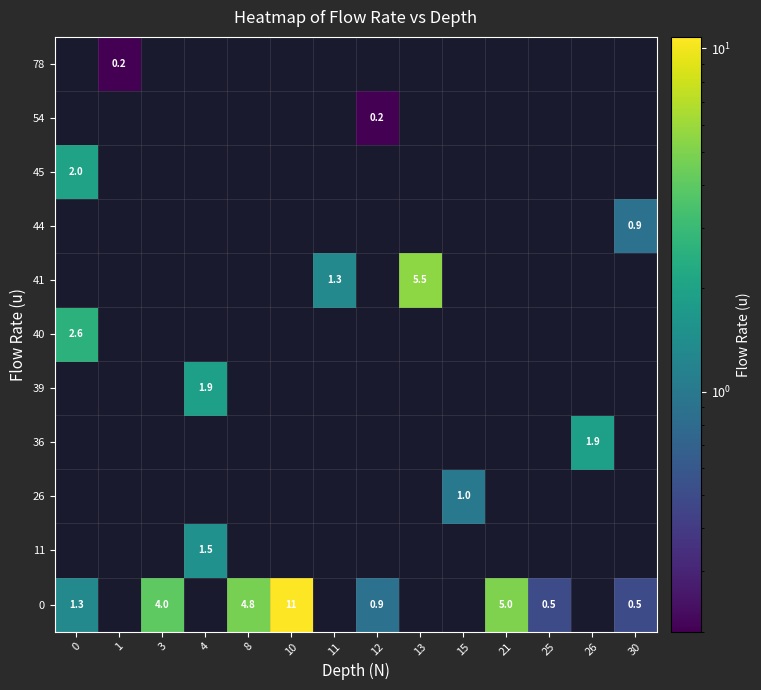

Is it true that 0 equals 5.0 at 21?

True